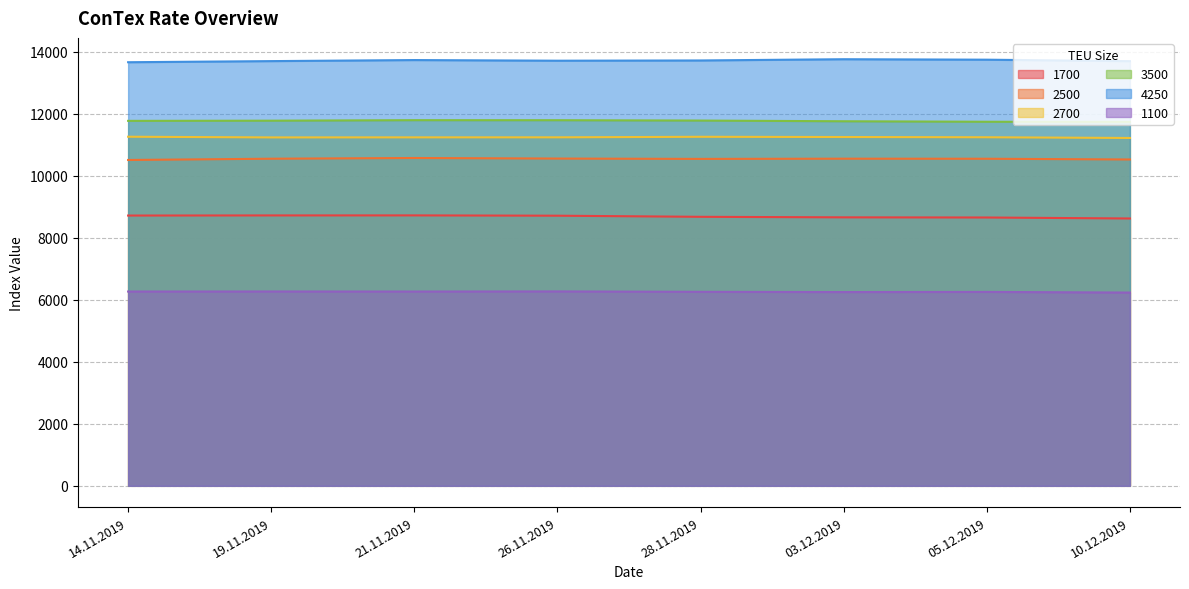

Where does the 2700 series first go above 11242?

14.11.2019